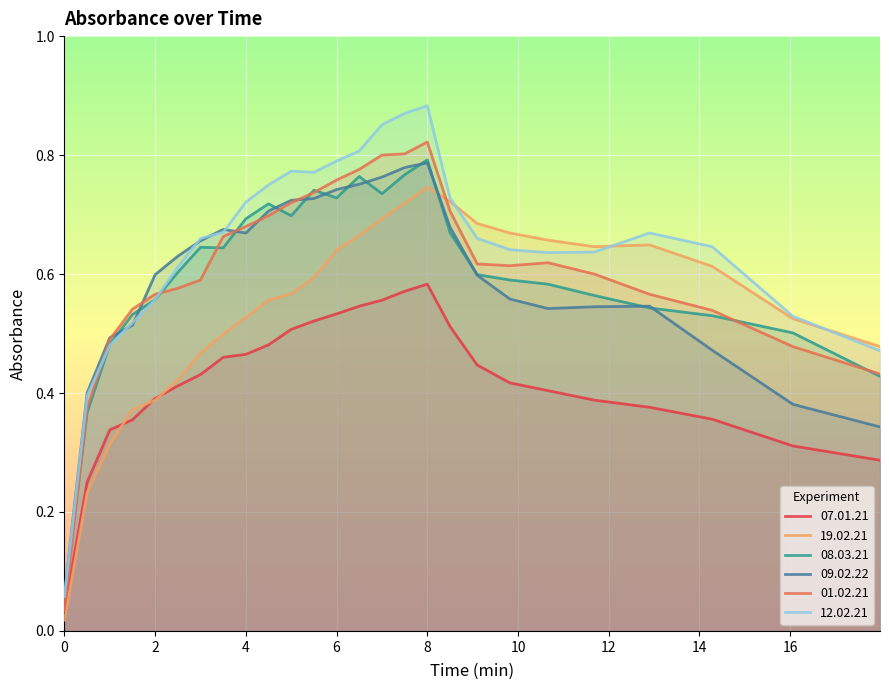

What is the lowest value of the 09.02.22 series?

0.1